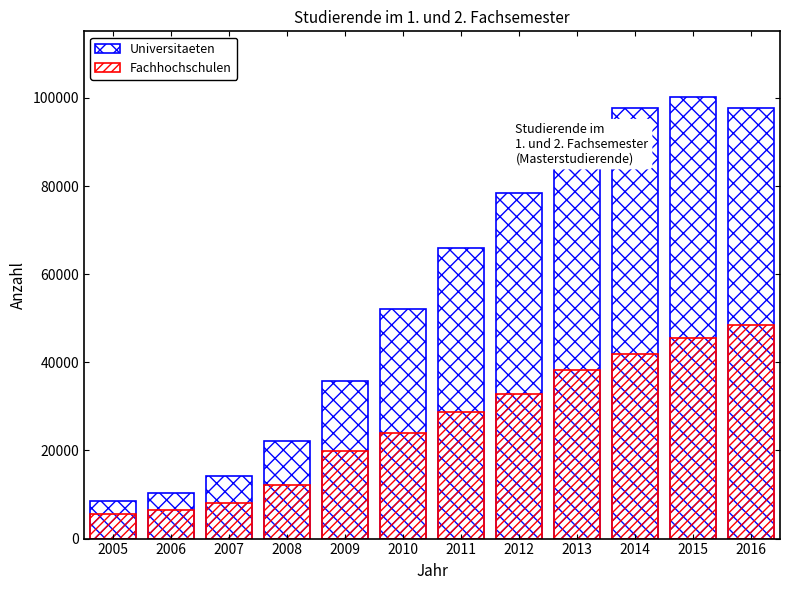

Does the chart contain any negative values?

No